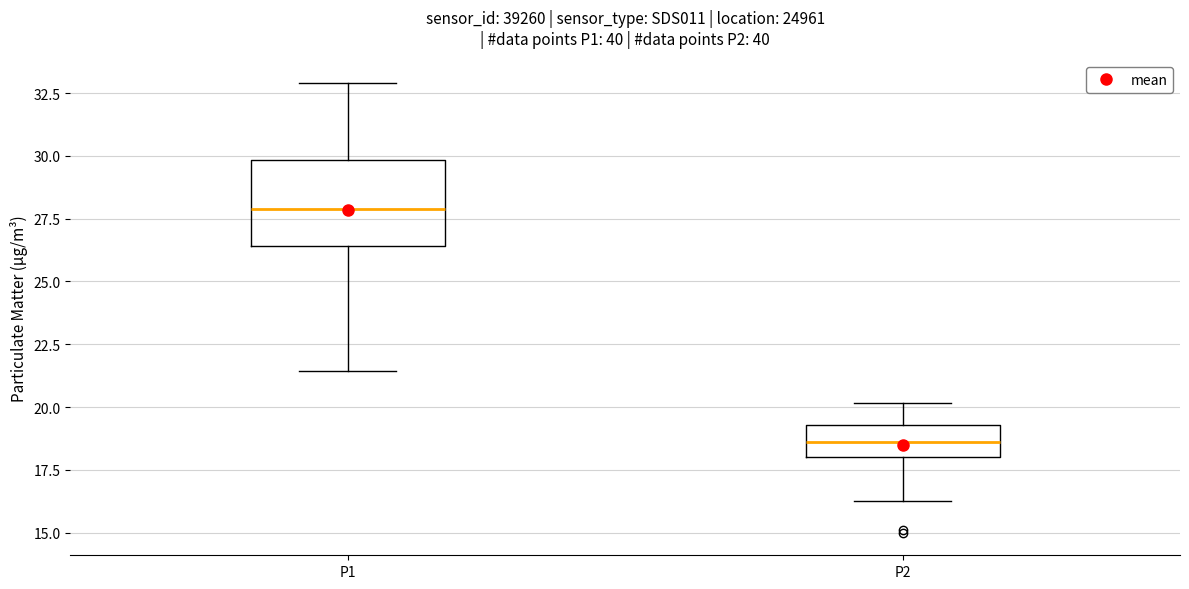

Which box is the tallest, from its lower edge to its upper edge?

P1